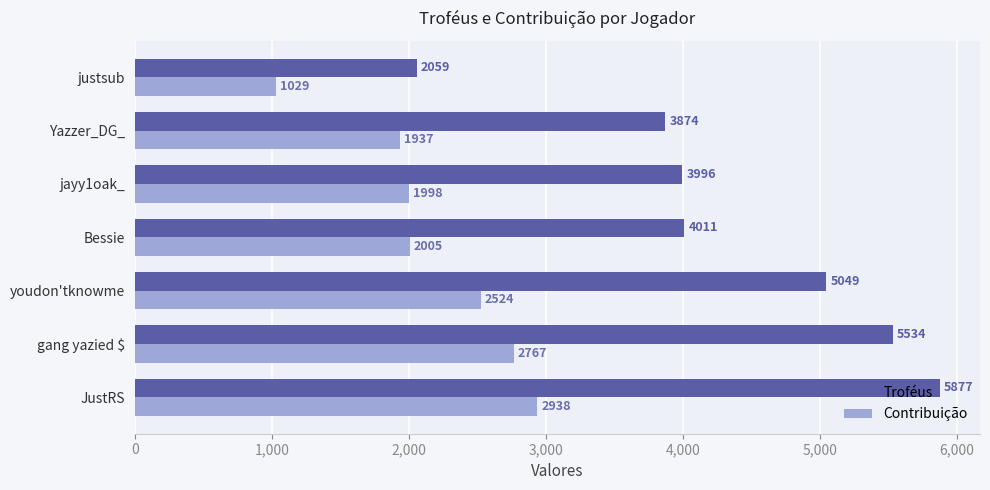

What is the maximum value for Troféus?

5877